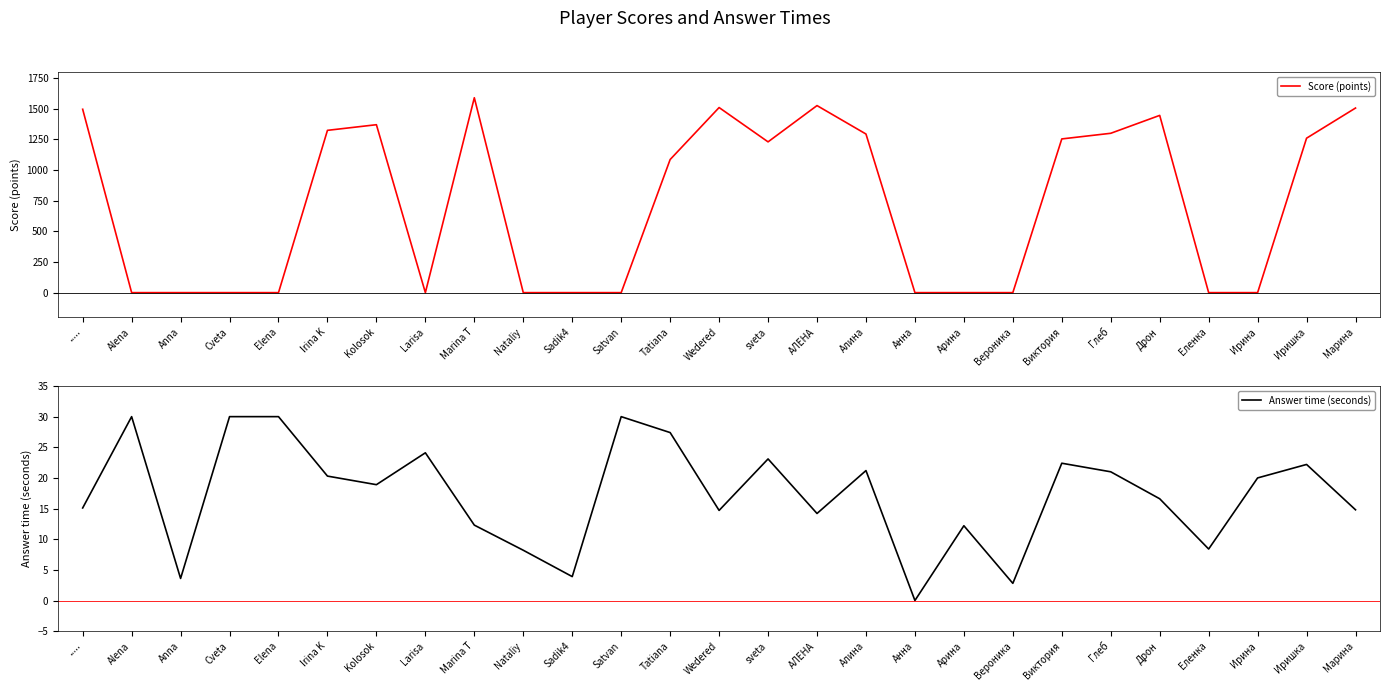

What is the greatest value displayed?

1590.0